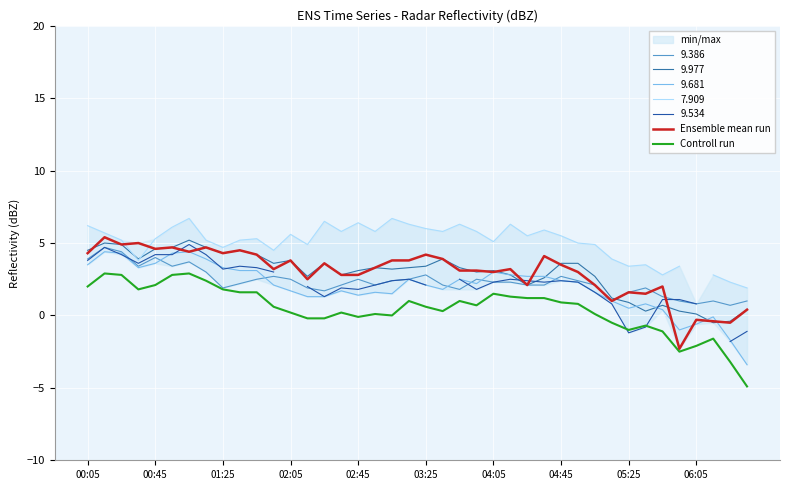

In Controll run, how many points are lower than both neighbors (excluding endpoints)?

7